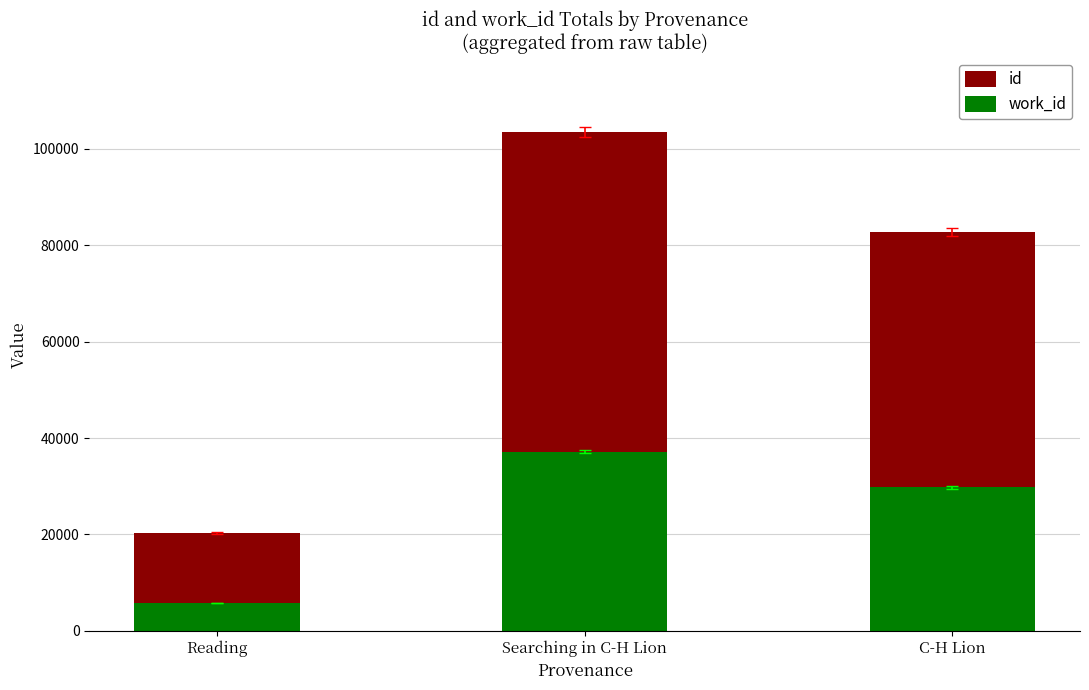

What is the greatest value displayed?

103430